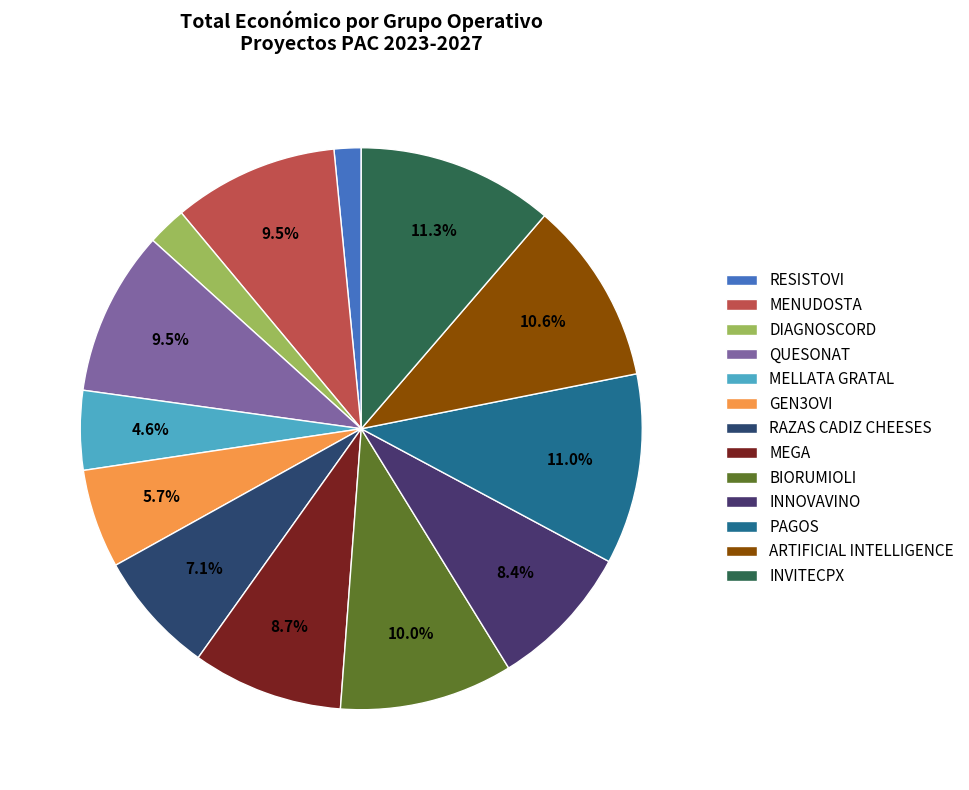

What percentage is NOT represented by DIAGNOSCORD?

97.8%